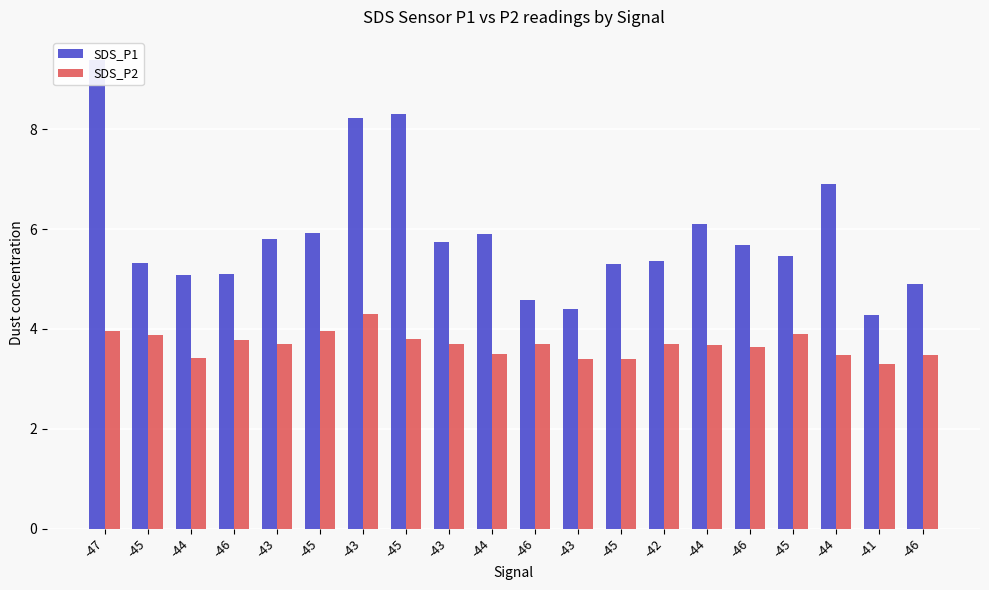

At how many categories does at least one series exceed 7?

3